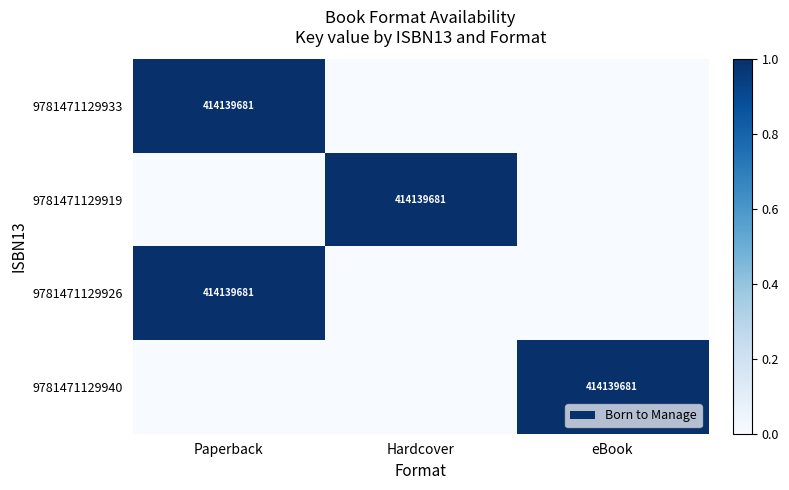

What is the greatest value displayed?

1